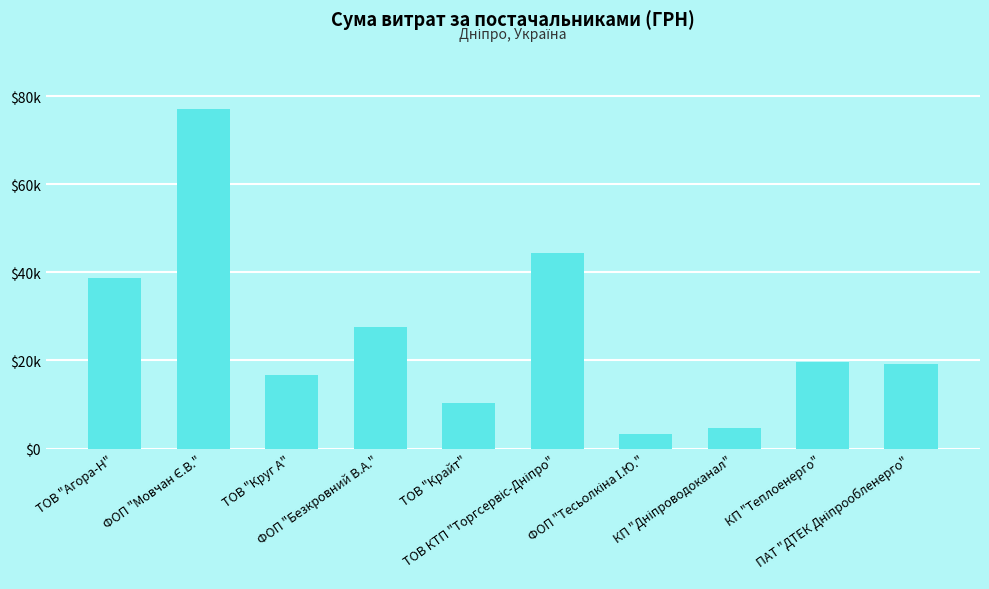

At which label does the data first exceed 19690?

ТОВ "Агора-Н"